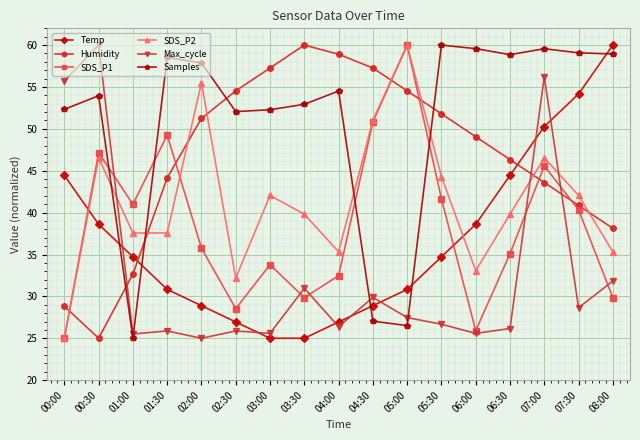

Where does the SDS_P2 series first go above 39?

00:30